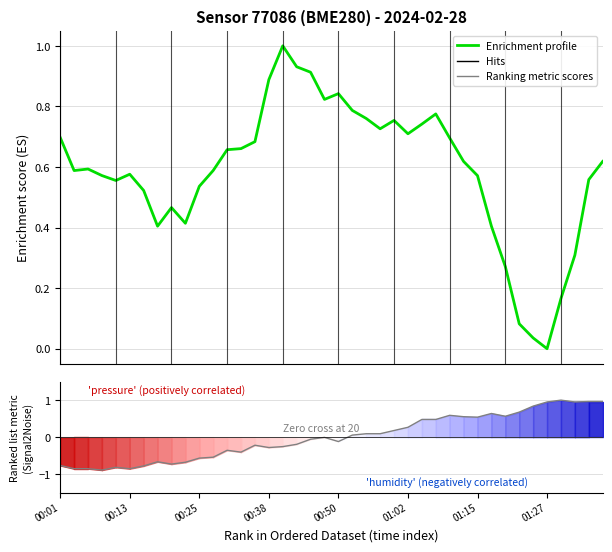

What is the difference between the maximum and minimum values in the Enrichment profile series?

1.0